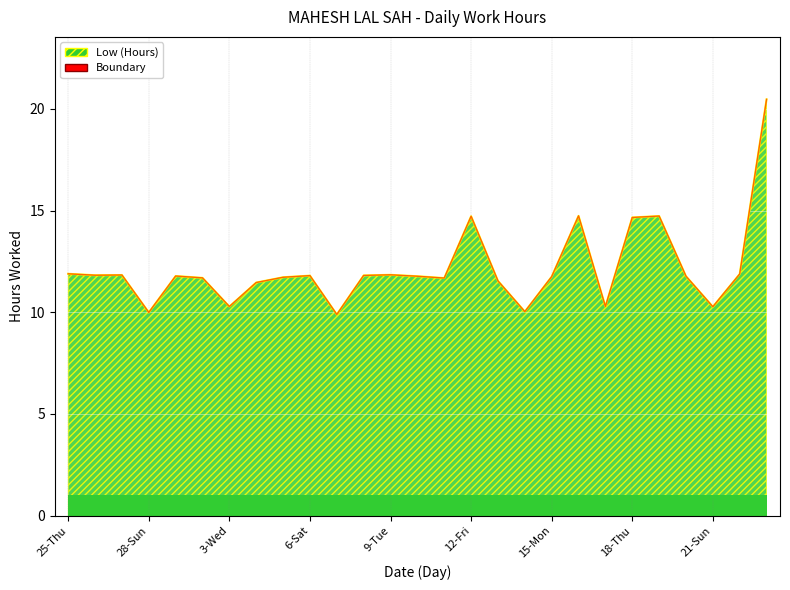

What is the greatest value displayed?

20.5